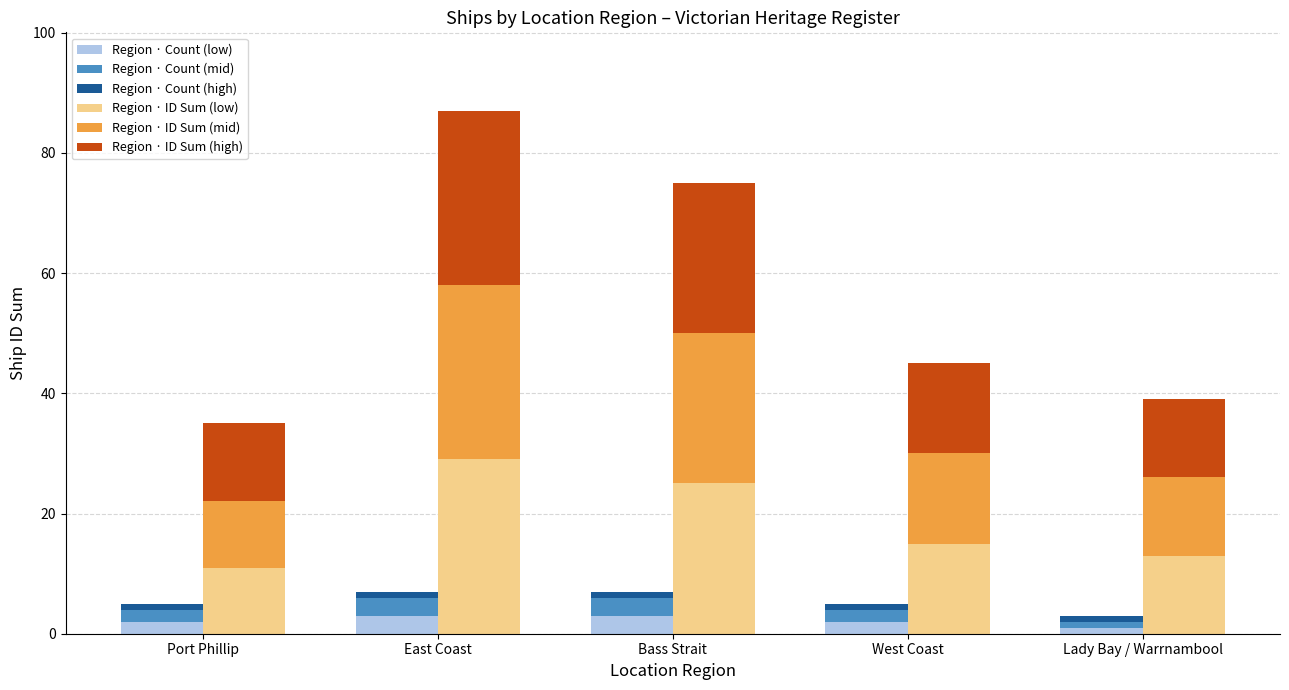

Is the value of Region · ID Sum (mid) at Port Phillip greater than the value of Region · ID Sum (low) at Lady Bay / Warrnambool?

No